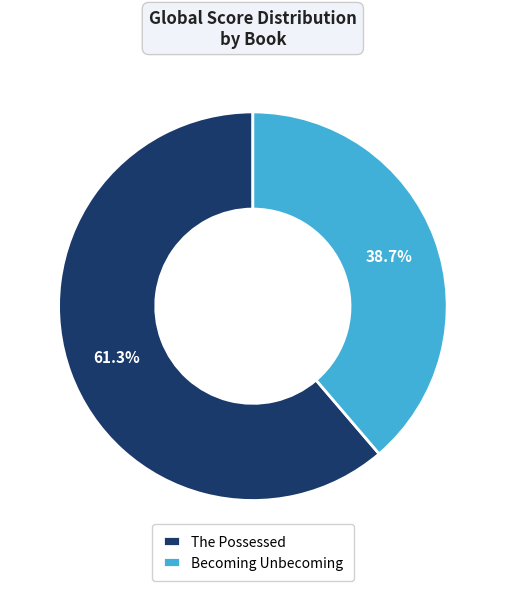

What is the largest slice in the pie chart?

The Possessed